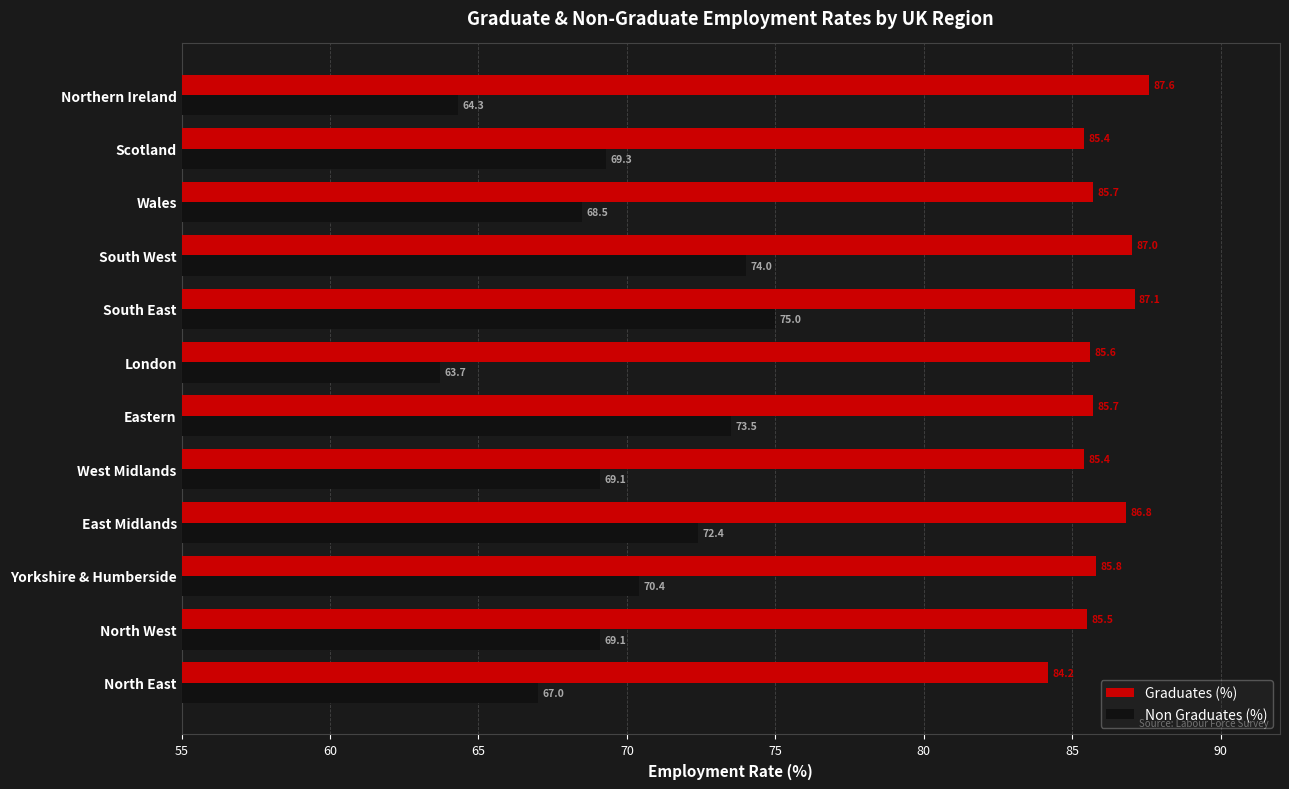

What value does the Graduates (%) series have at Eastern?

85.7